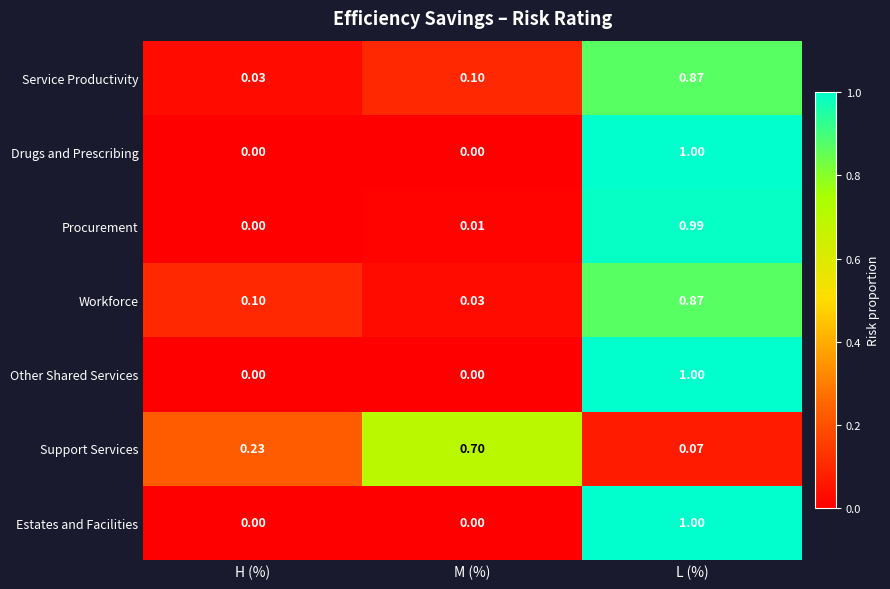

Rank the categories by Support Services value from highest to lowest.

M (%), H (%), L (%)